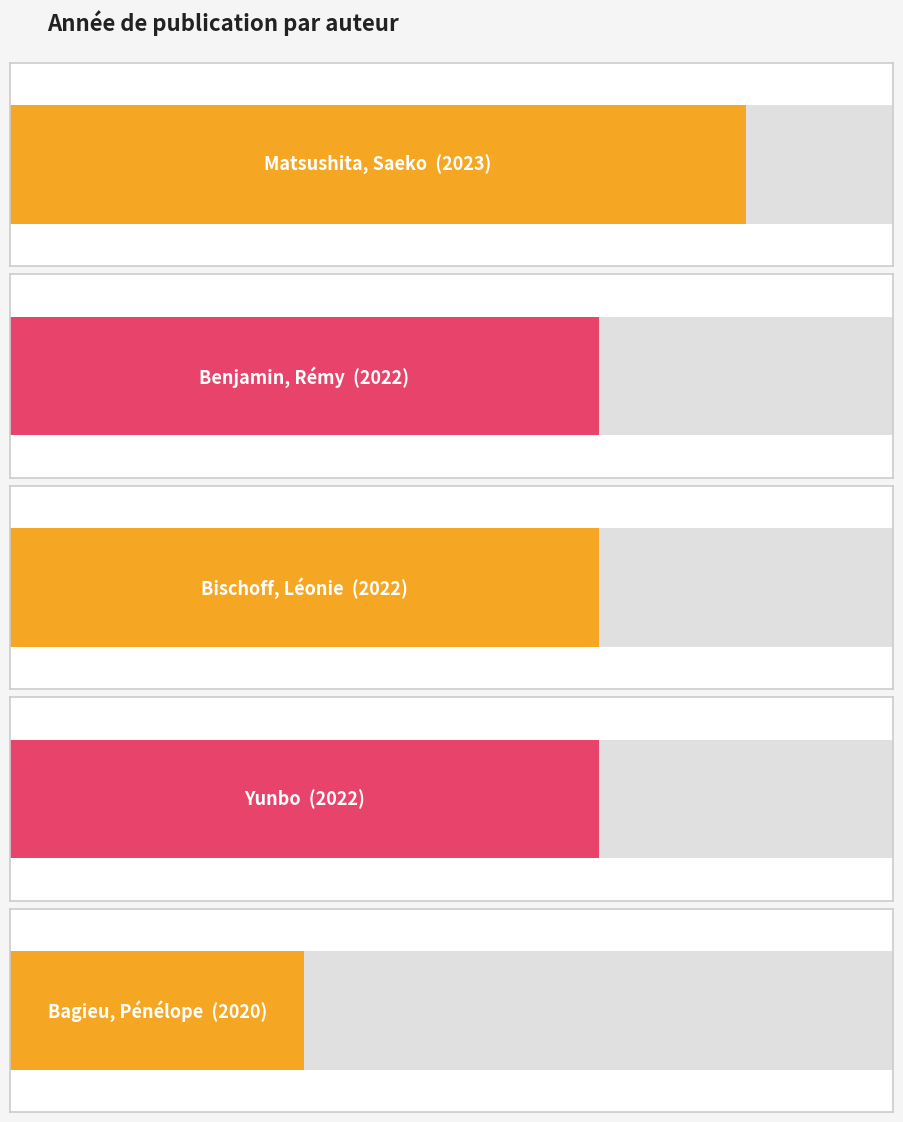

What is the label of the 5th bar from the right?

Matsushita, Saeko